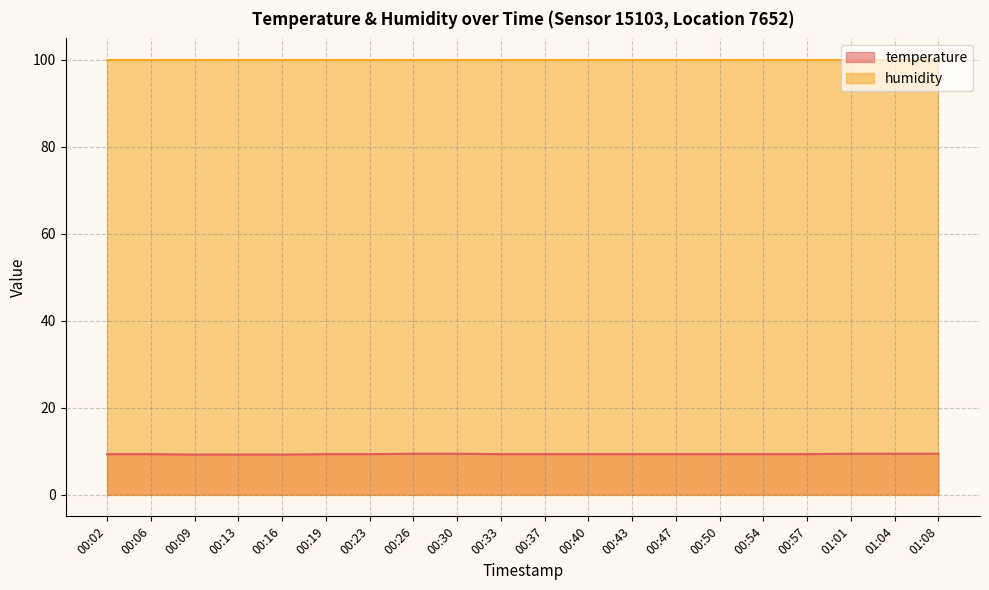

Does the chart display data point markers on the line(s)?

No